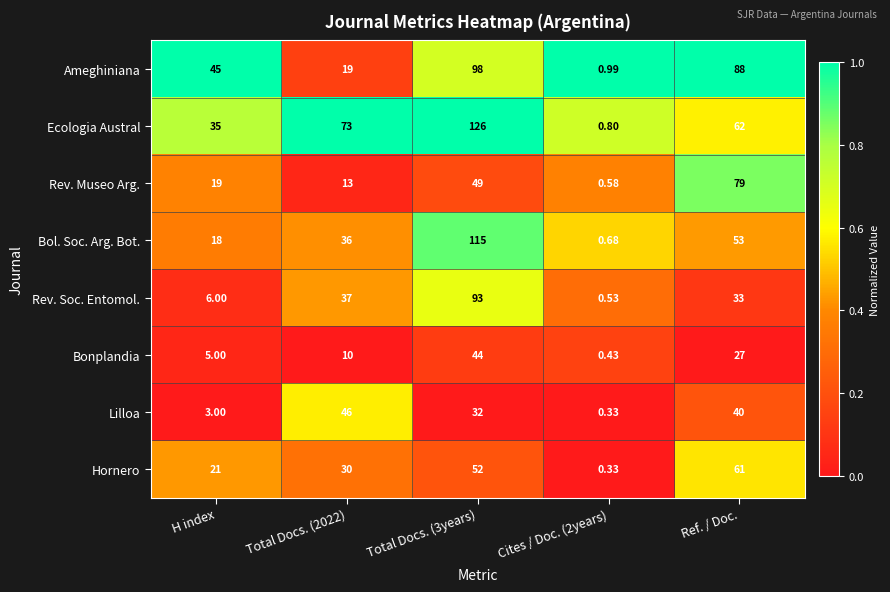

Which label corresponds to the largest value in the chart?

Total Docs. (3years)